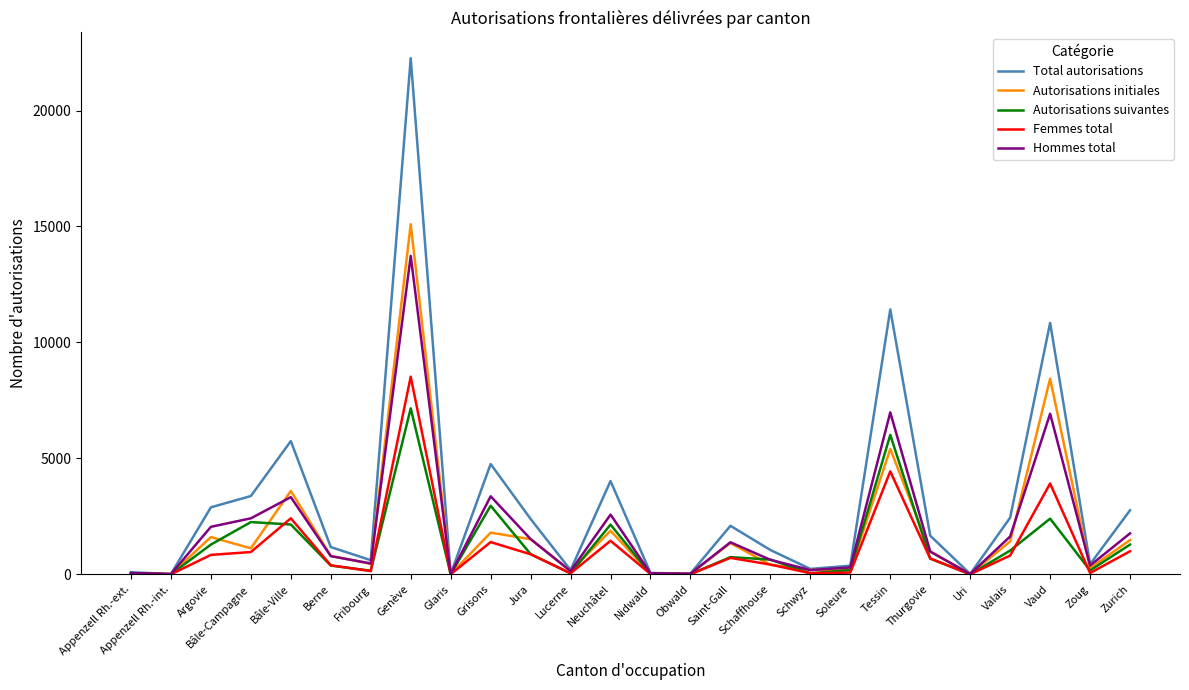

What are all the series names shown in the legend?

Total autorisations, Autorisations initiales, Autorisations suivantes, Femmes total, Hommes total